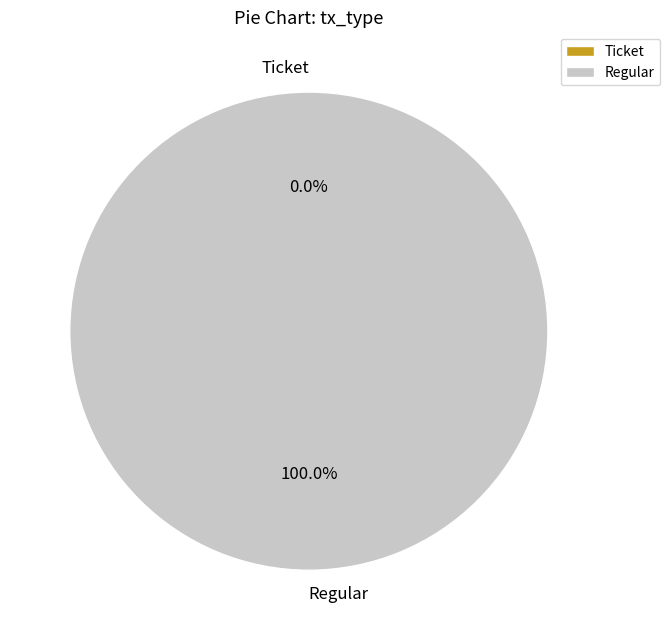

Combined, do Regular and Ticket account for over 50%?

Yes